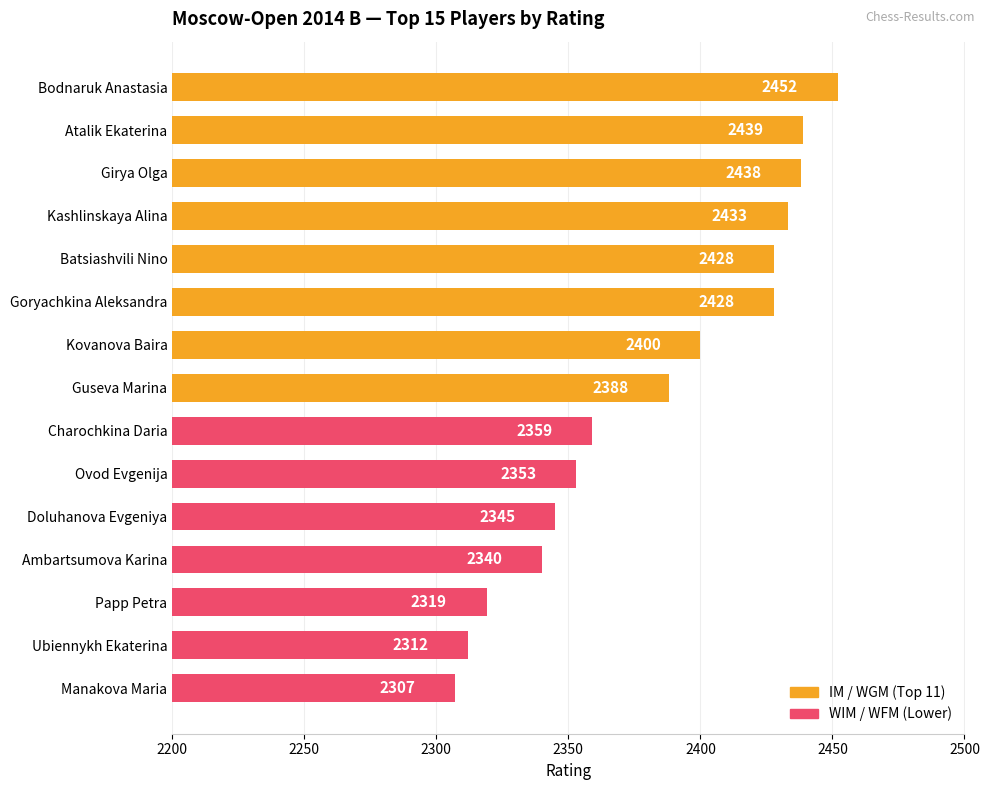

At which label is the value closest to 2379?

Guseva Marina